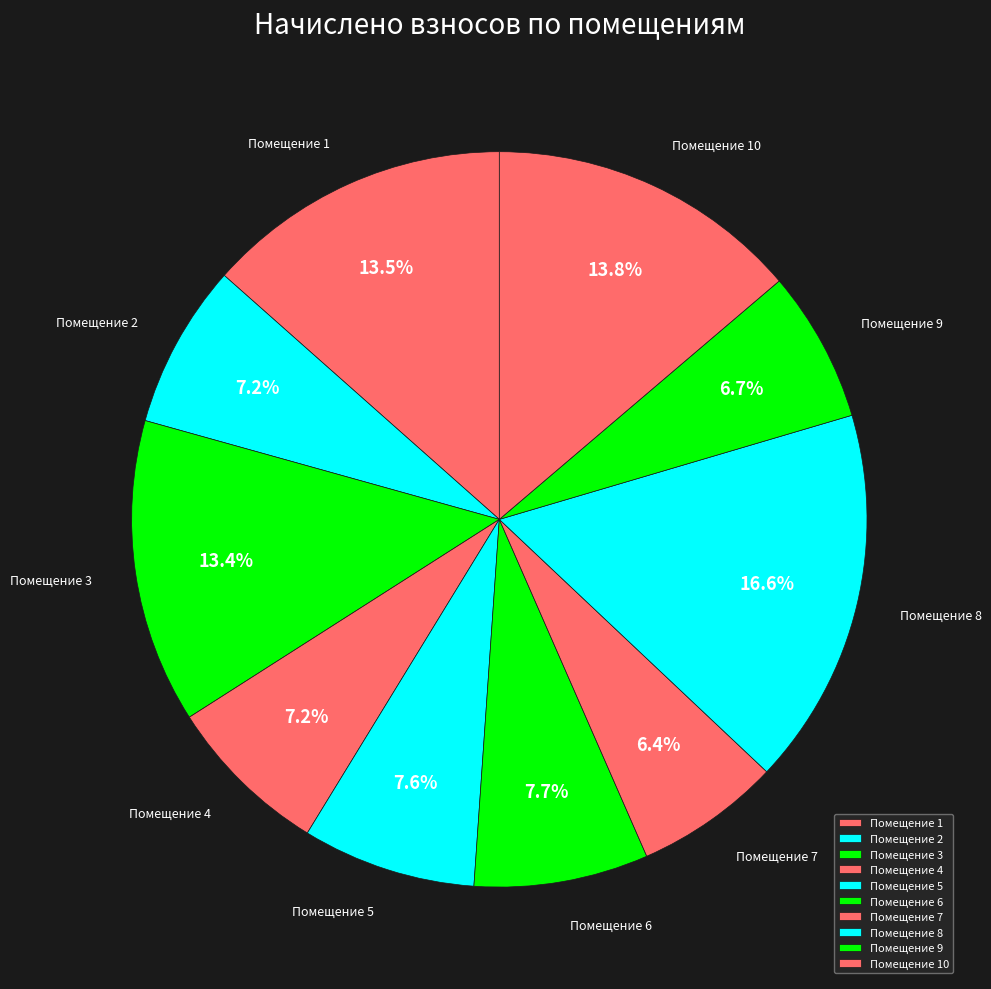

How many slices are in this pie chart?

10